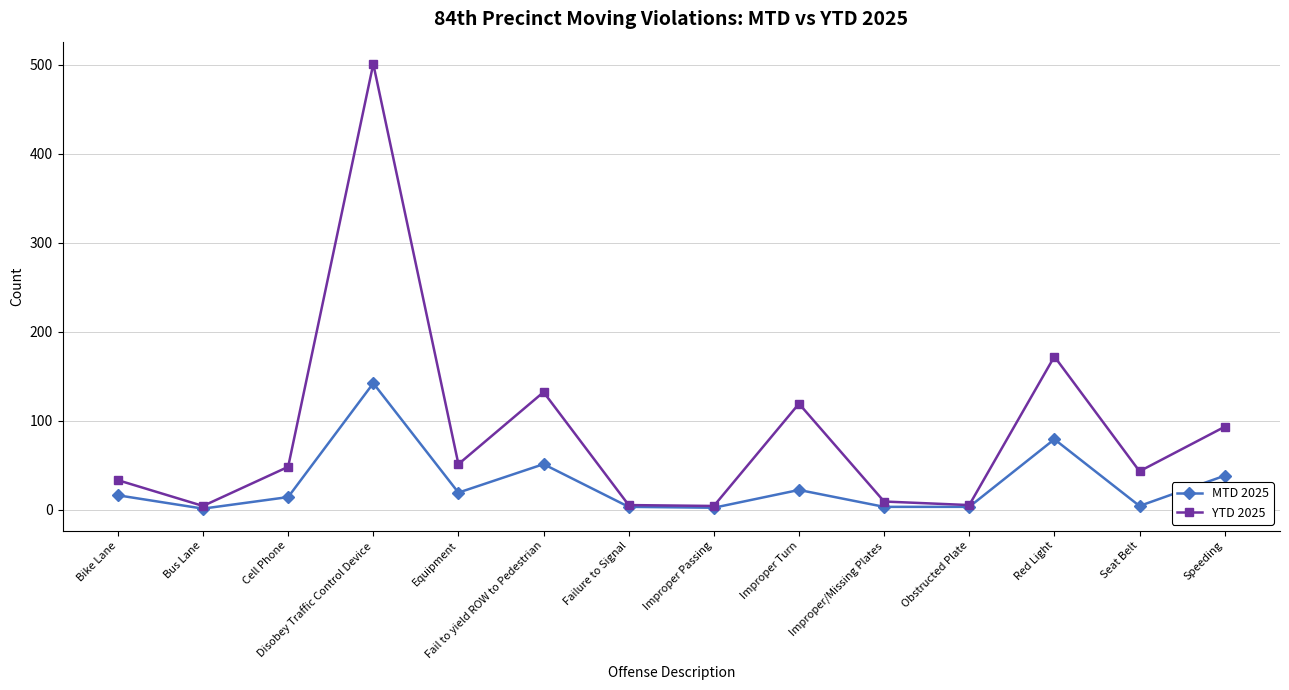

What is the average value of the YTD 2025 series?

87